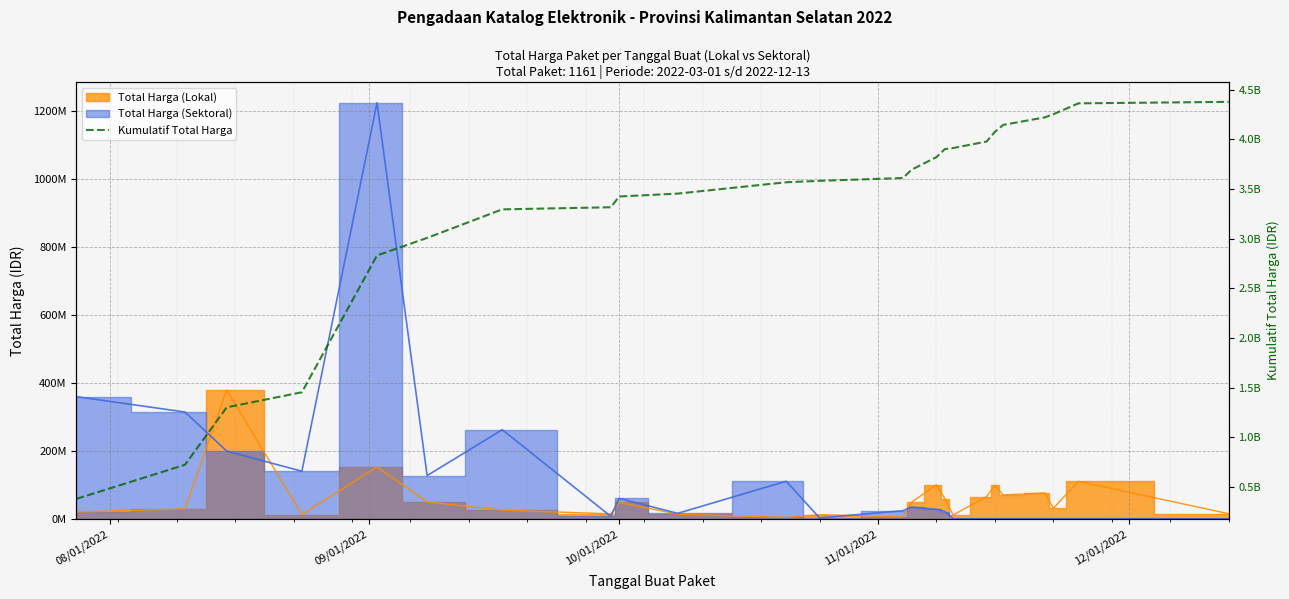

What is the label of the 5th point from the left?

12/01/2022